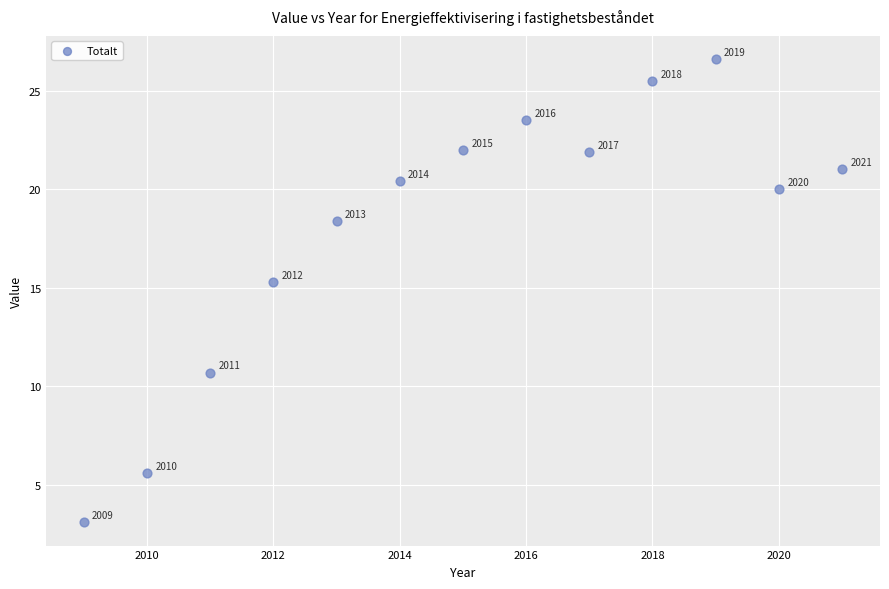

What is the range of Y values (max minus min)?

23.5